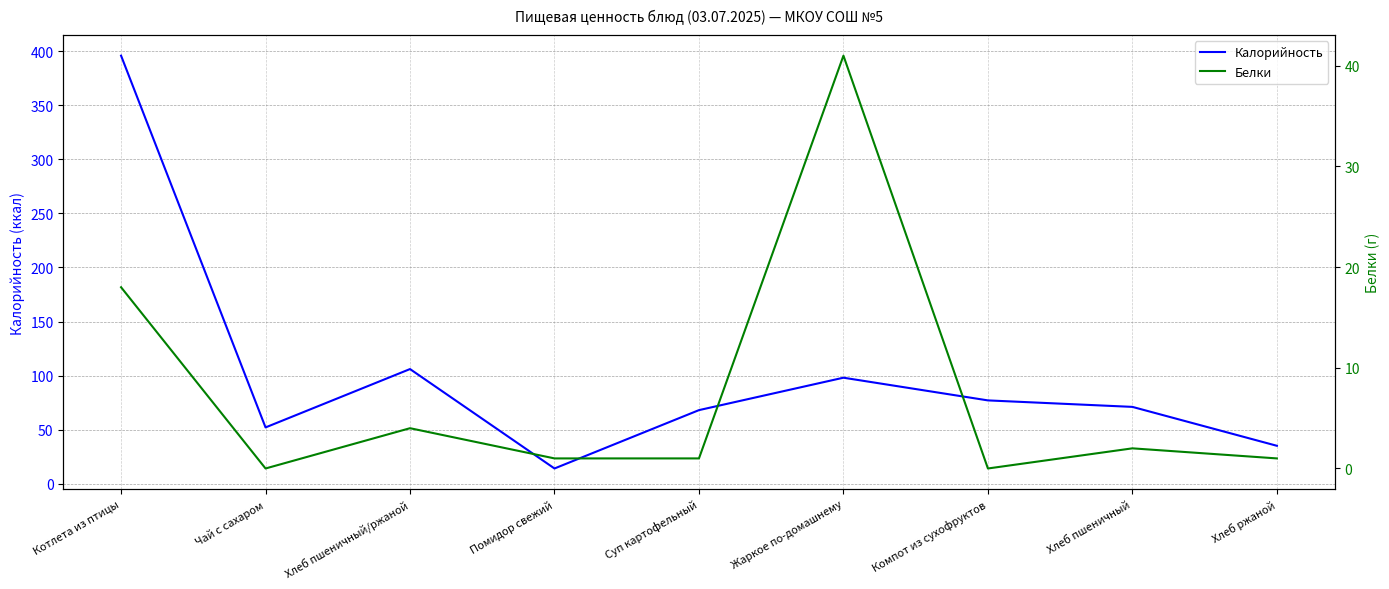

At which category does Белки reach its first local valley?

Чай с сахаром